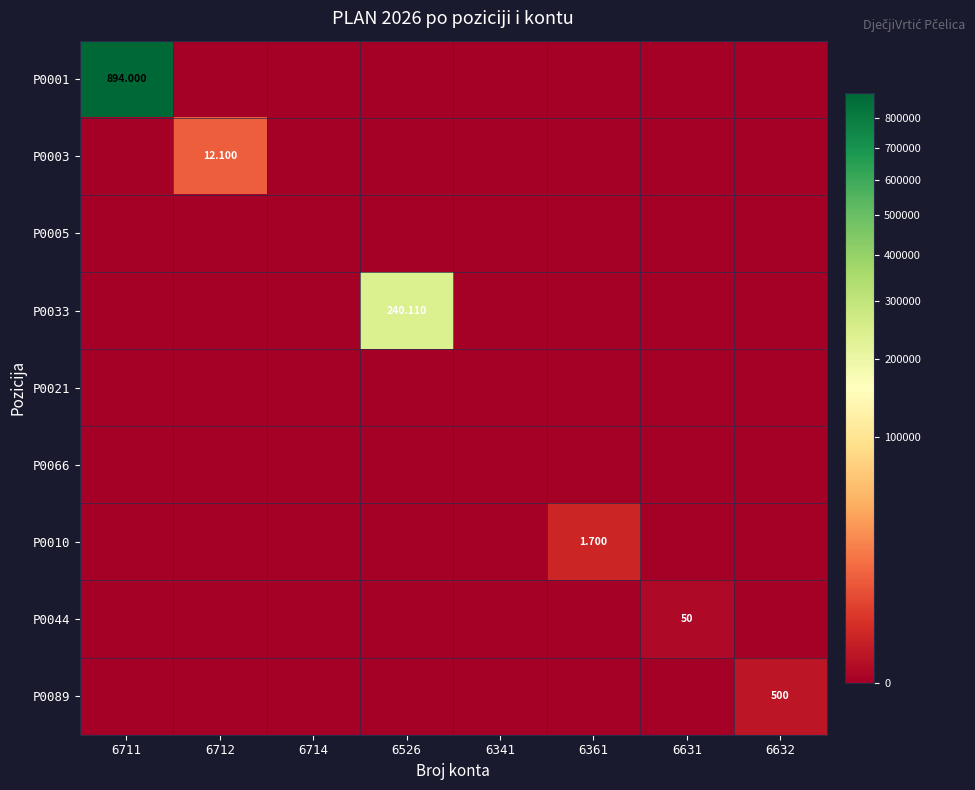

What is the difference between the highest and lowest values at 6631?

50